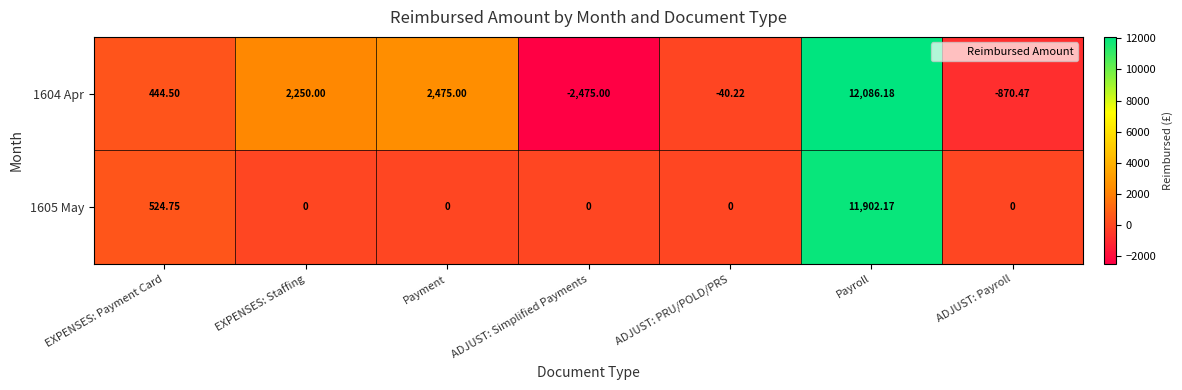

At EXPENSES: Staffing, list the series in order from smallest to largest.

1605 May, 1604 Apr